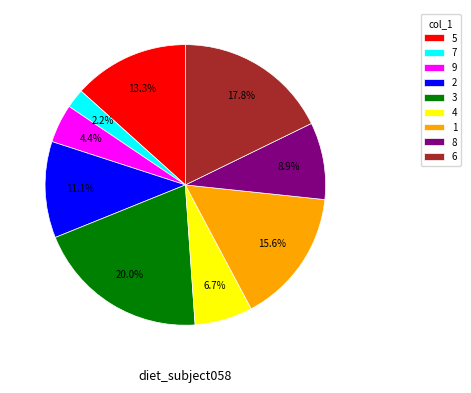

What is the smallest slice in the pie chart?

7